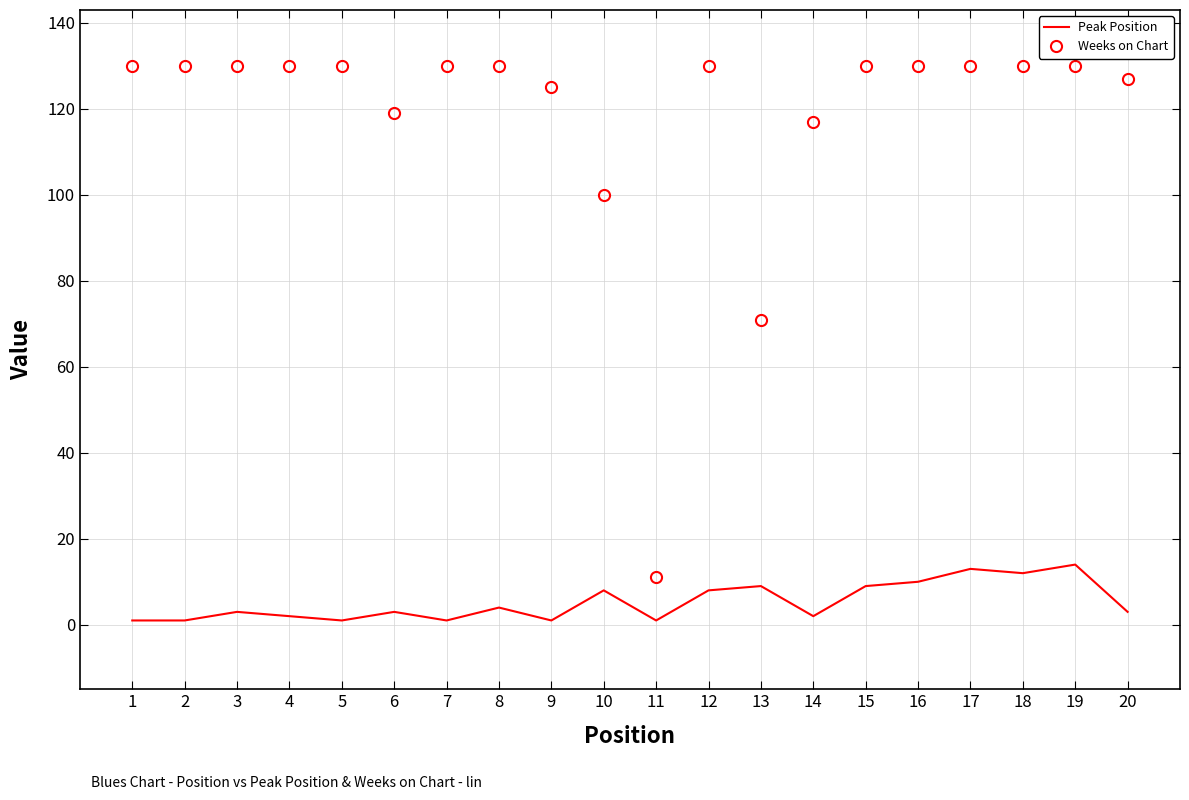

Rank the series at 17 from lowest to highest value.

Peak Position, Weeks on Chart